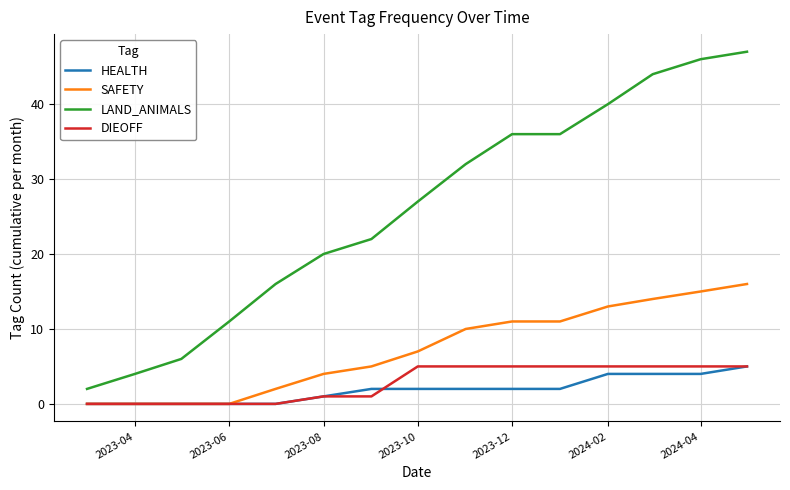

Which series has the widest spread of values?

LAND_ANIMALS